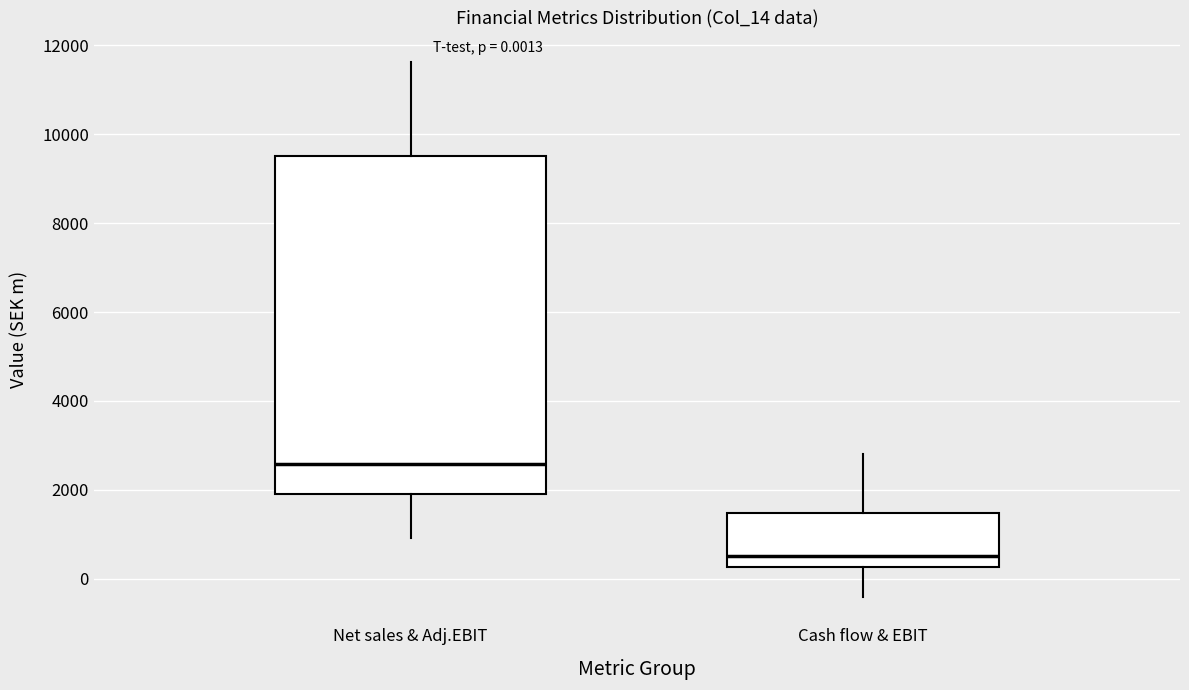

Which box has the highest median line?

Net sales & Adj.EBIT